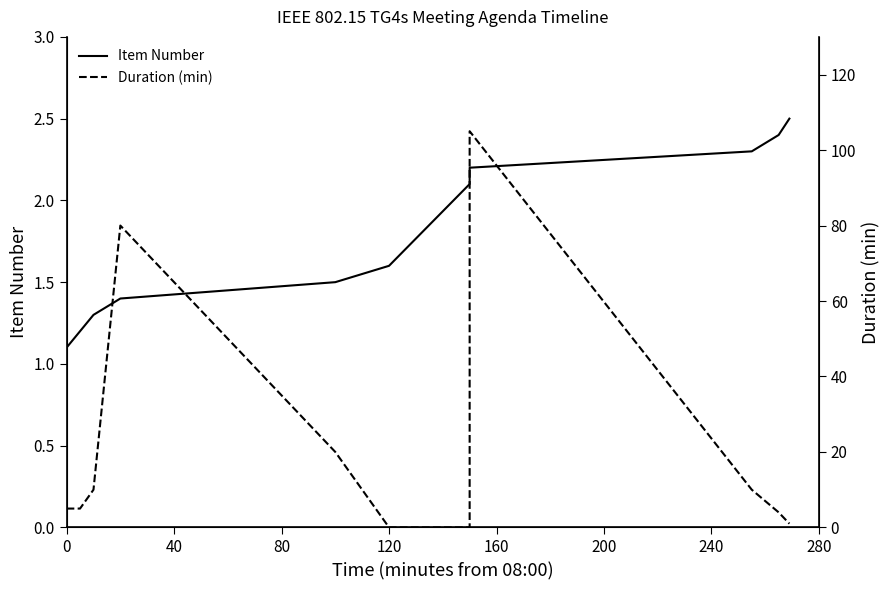

Does the chart display data point markers on the line(s)?

No